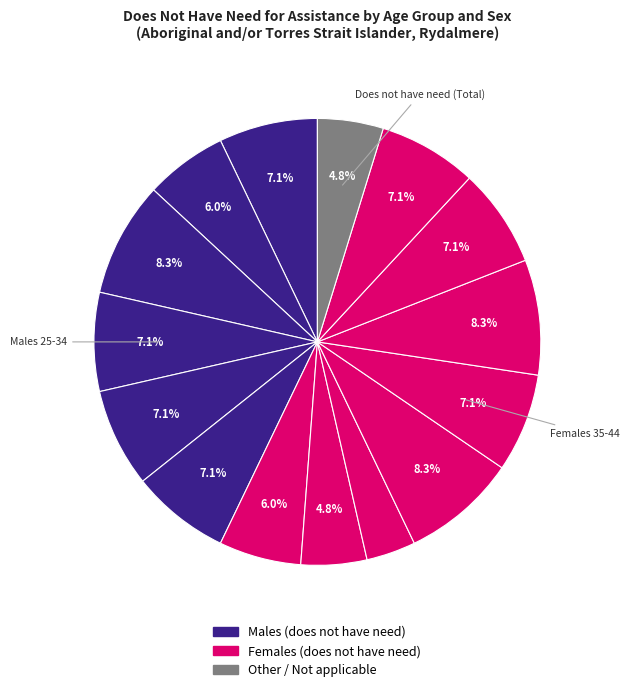

How many segments does this pie chart have?

15